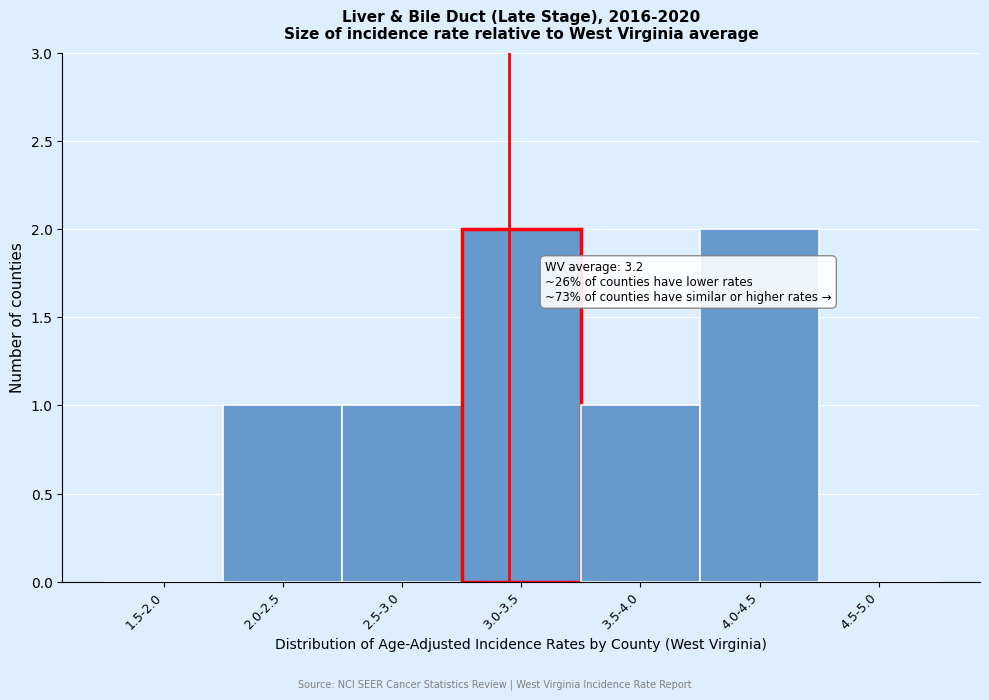

Reading right to left, list all the values displayed in this chart.

4.5-5.0=0	4.0-4.5=2	3.5-4.0=1	3.0-3.5=2	2.5-3.0=1	2.0-2.5=1	1.5-2.0=0